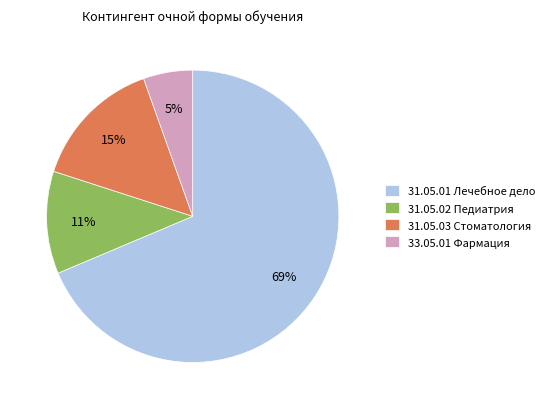

What is the smallest slice in the pie chart?

33.05.01 Фармация